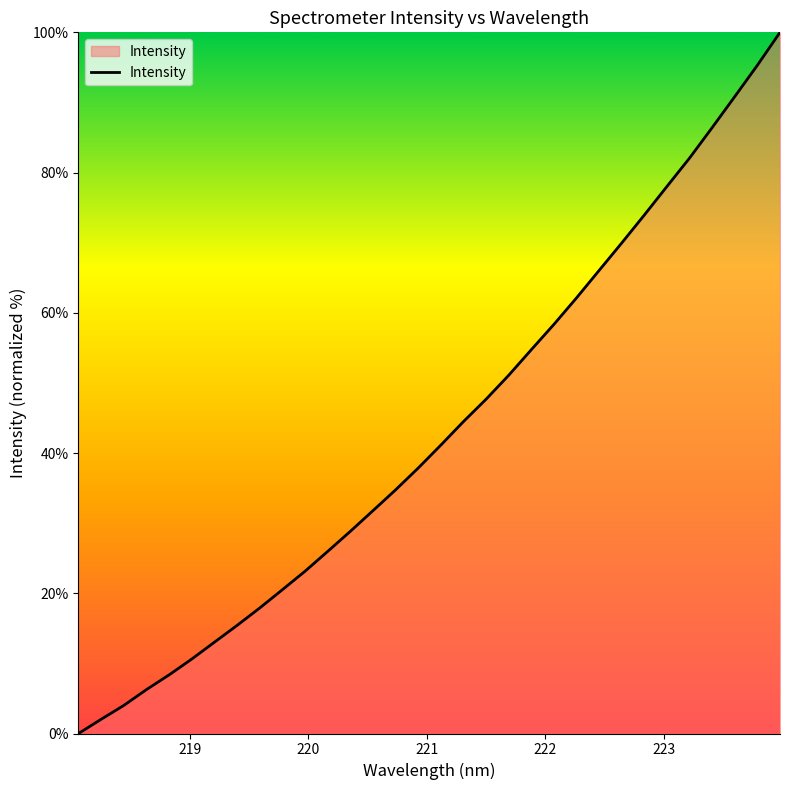

What is the greatest value displayed?

100.0